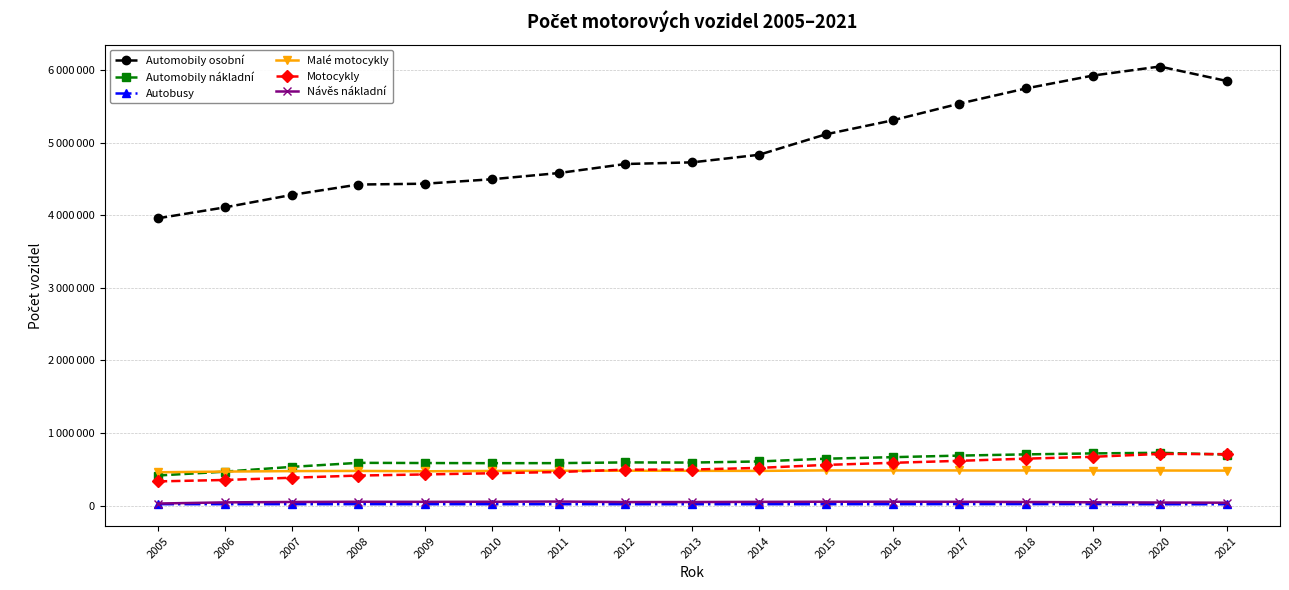

Does the chart have visible grid lines?

Yes